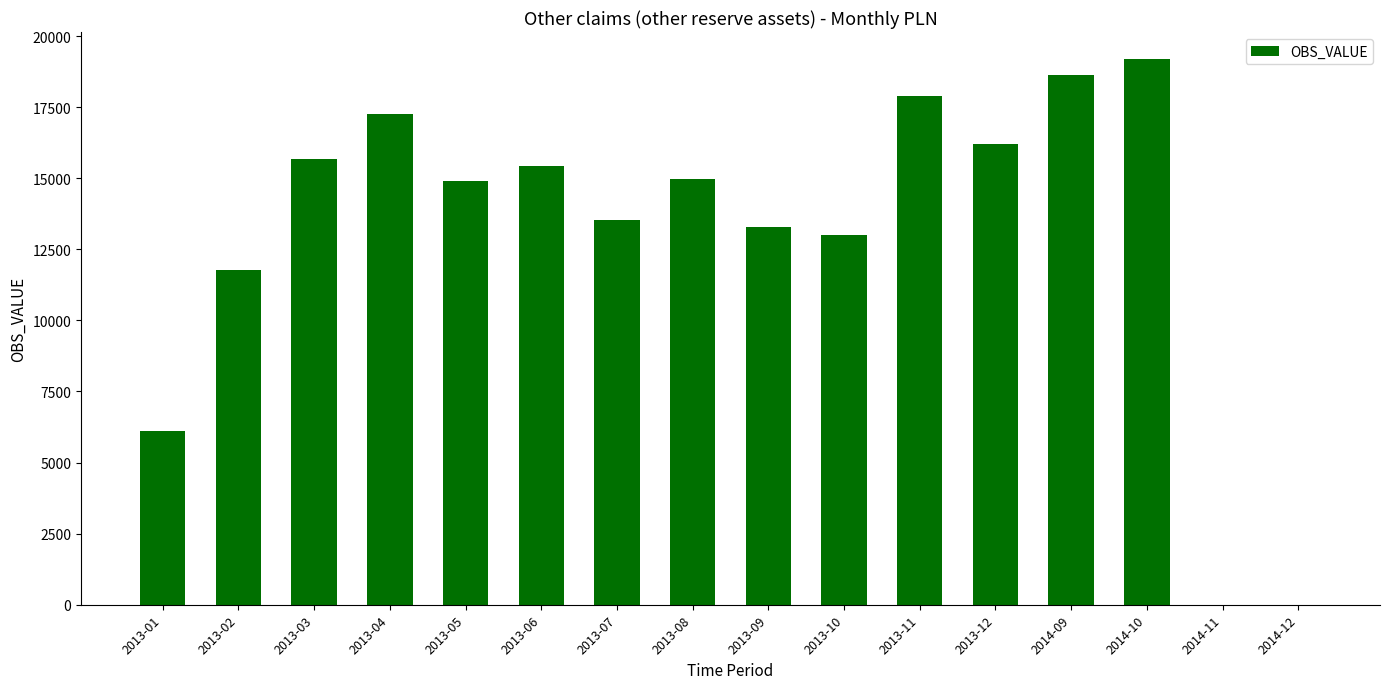

What is the difference between the values at 2013-05 and 2013-07?

1363